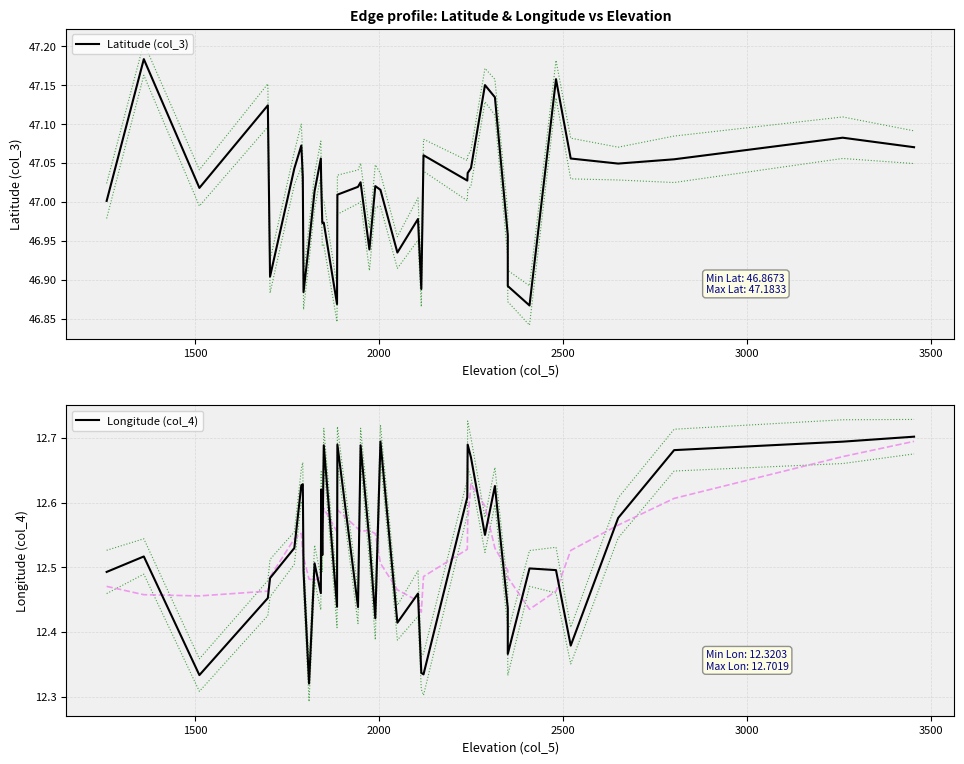

What is the minimum value for Latitude (col_3)?

46.9